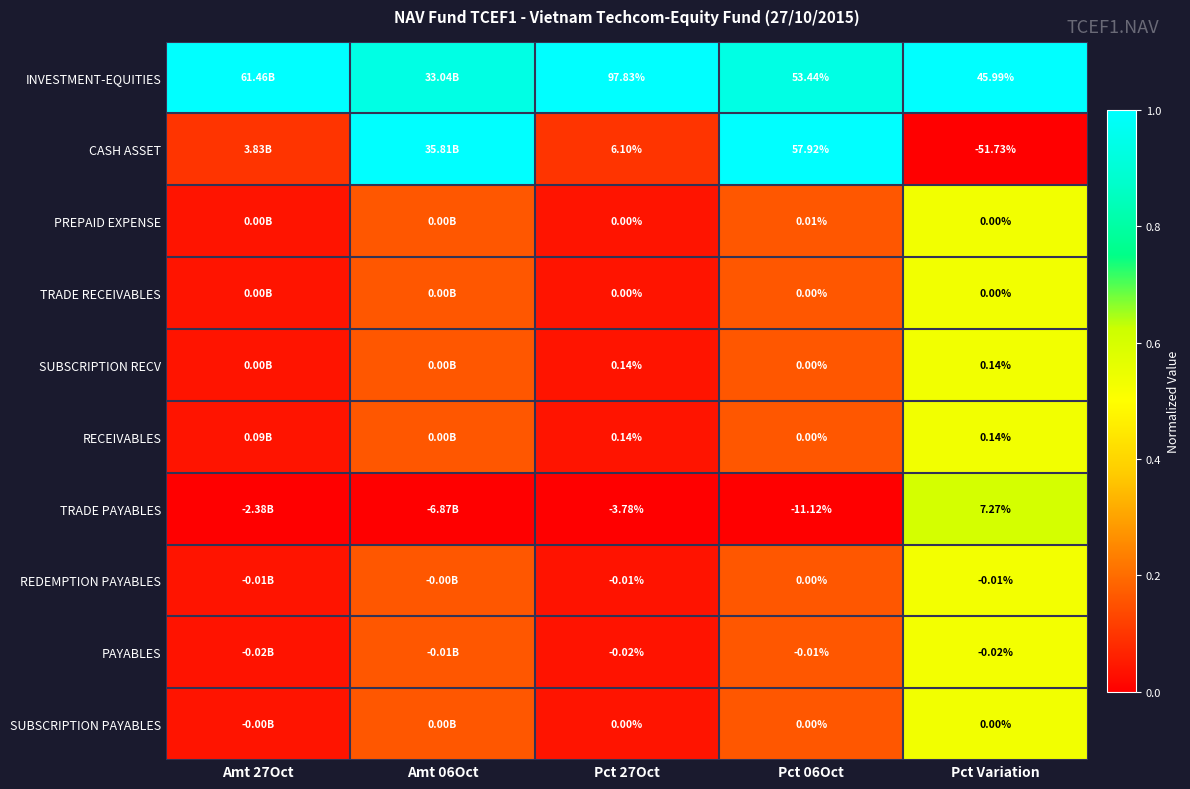

Rank the series by their maximum value, from lowest to highest.

PAYABLES, REDEMPTION PAYABLES, PREPAID EXPENSE, TRADE RECEIVABLES, SUBSCRIPTION PAYABLES, SUBSCRIPTION RECV, RECEIVABLES, TRADE PAYABLES, INVESTMENT-EQUITIES, CASH ASSET